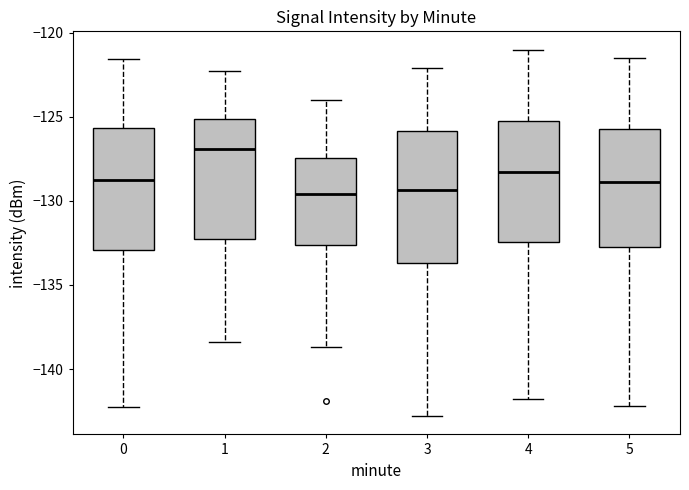

Reading left to right, transcribe this box plot: for each box, give where its median line is, the range the box spans, and where its two whiskers end, as read against the y-axis. The values are not printed on the chart, so give them approximately, as read against the axis.

0: median -129.0, box -133.0 to -125.5, whiskers -142.5 to -121.5
1: median -127.0, box -132.0 to -125.0, whiskers -138.5 to -122.5
2: median -129.5, box -132.5 to -127.5, whiskers -138.5 to -124.0
3: median -129.5, box -133.5 to -126.0, whiskers -143.0 to -122.0
4: median -128.0, box -132.5 to -125.0, whiskers -142.0 to -121.0
5: median -129.0, box -132.5 to -125.5, whiskers -142.0 to -121.5